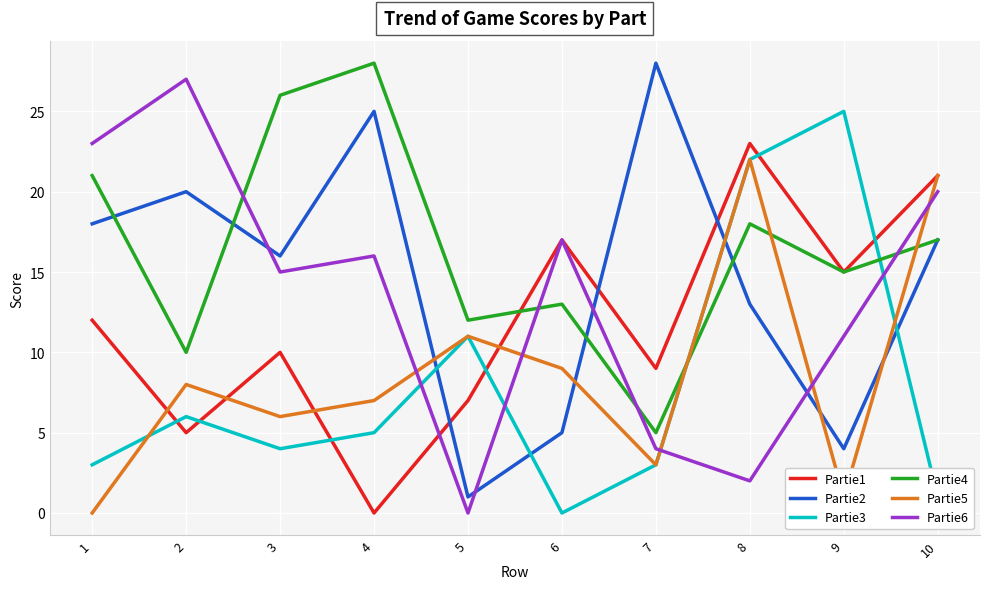

What is the sum of all Partie2 values?

147